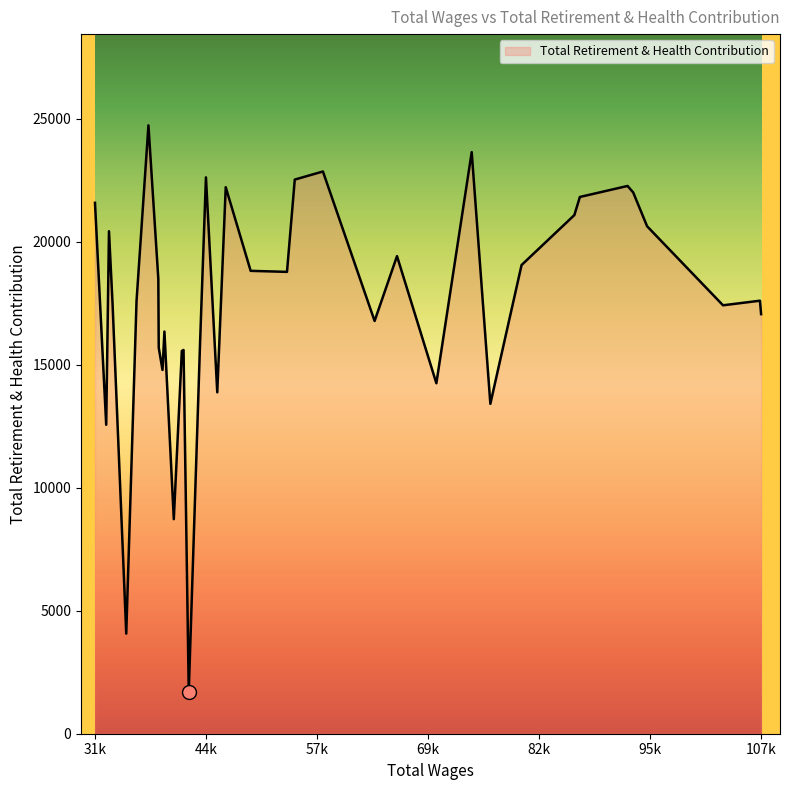

Approximately how many times larger is the value at 46747 compared to 57832?

1.0